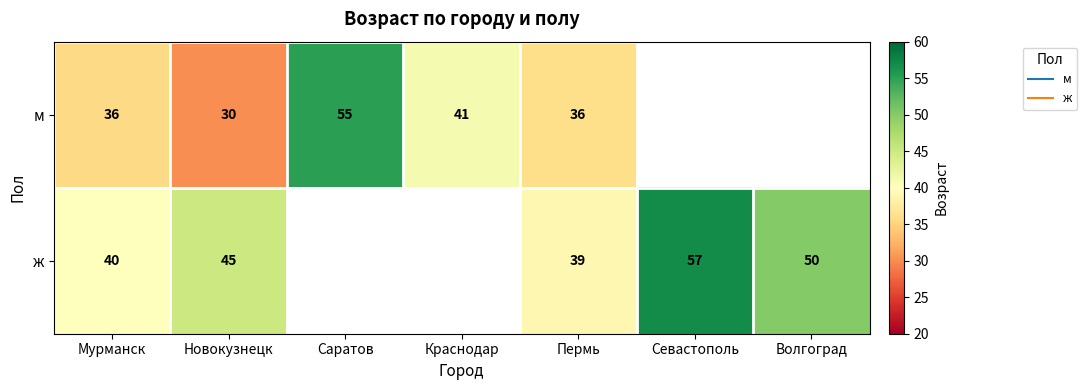

At how many categories does at least one series exceed 39?

6